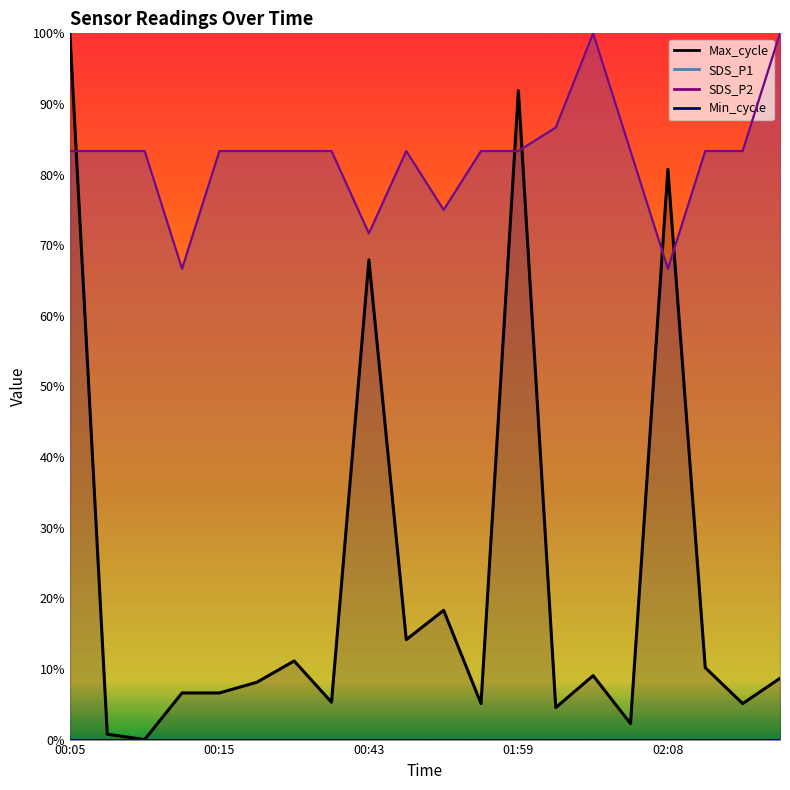

Between 02:11 and 02:16, which series saw the biggest shift?

SDS_P1